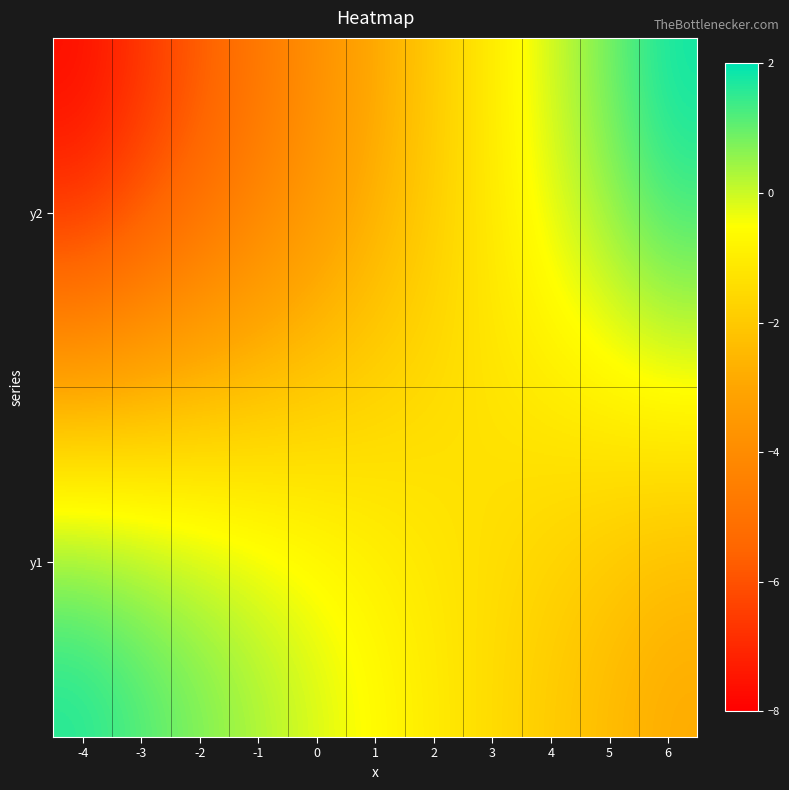

Reading left to right, list all the values displayed in this chart.

y1: -4=2.0	-3=1.5	-2=1.0	-1=0.5	0=0.0	1=-0.5	2=-1.0	3=-1.5	4=-2.0	5=-2.5	6=-3.0
y2: -4=-8.0	-3=-7.0	-2=-6.0	-1=-5.0	0=-4.0	1=-3.0	2=-2.0	3=-1.0	4=0.0	5=1.0	6=2.0